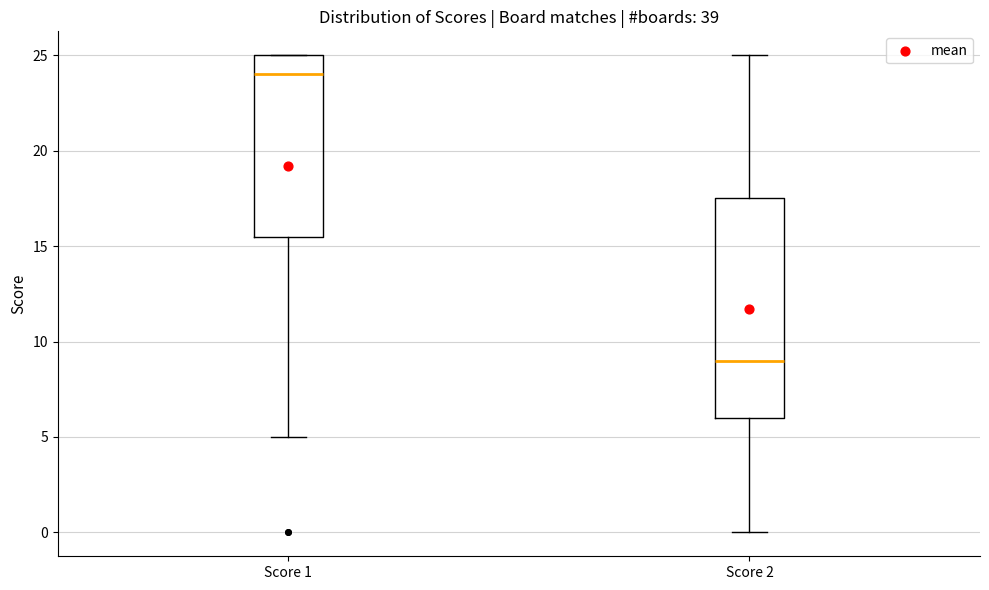

Which box is the tallest, from its lower edge to its upper edge?

Score 2